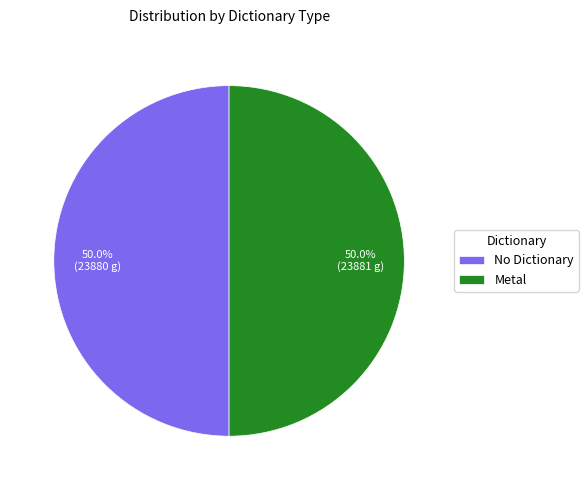

Approximately how many times larger is the value at No Dictionary compared to Metal?

1.0